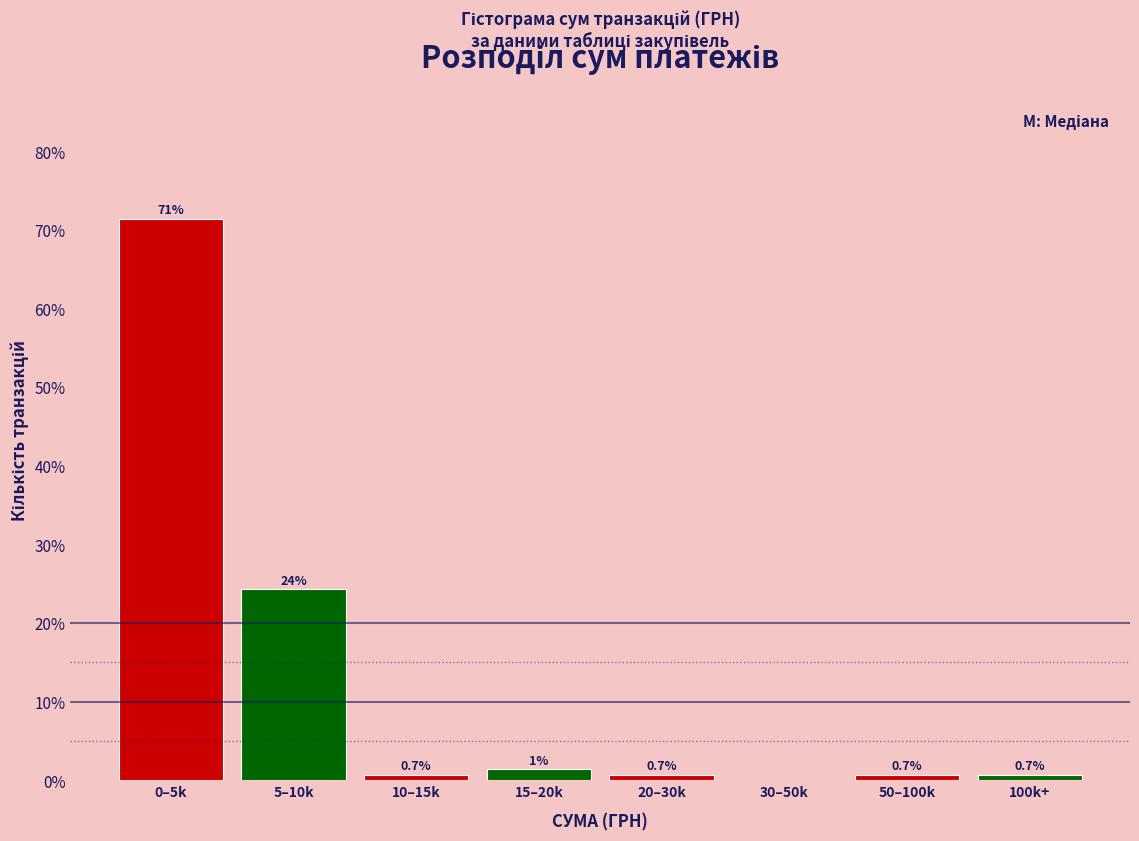

At which category does the chart reach its peak across all series?

0–5k